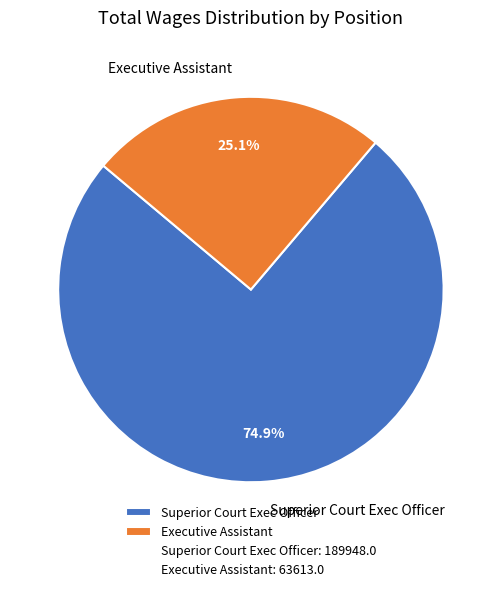

Which category has the biggest portion of the pie?

Superior Court Exec Officer